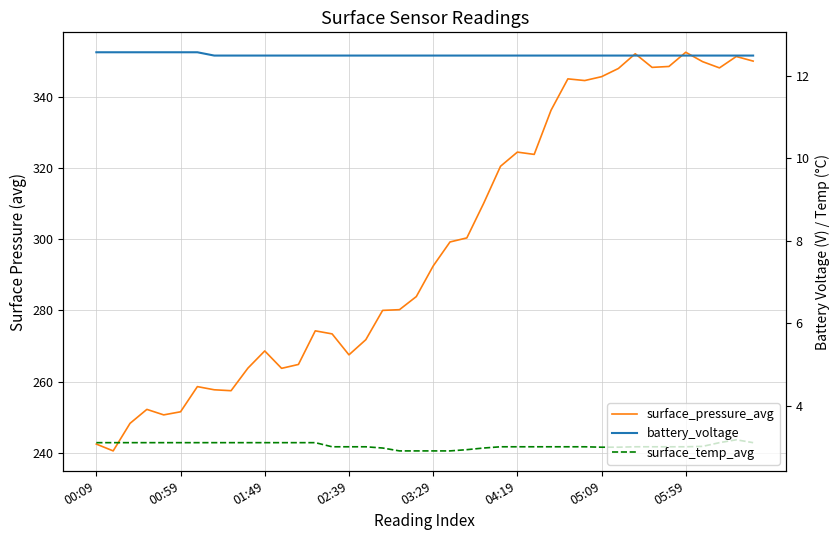

Is the value of battery_voltage at 04:19 greater than the value of surface_pressure_avg at 19?

No